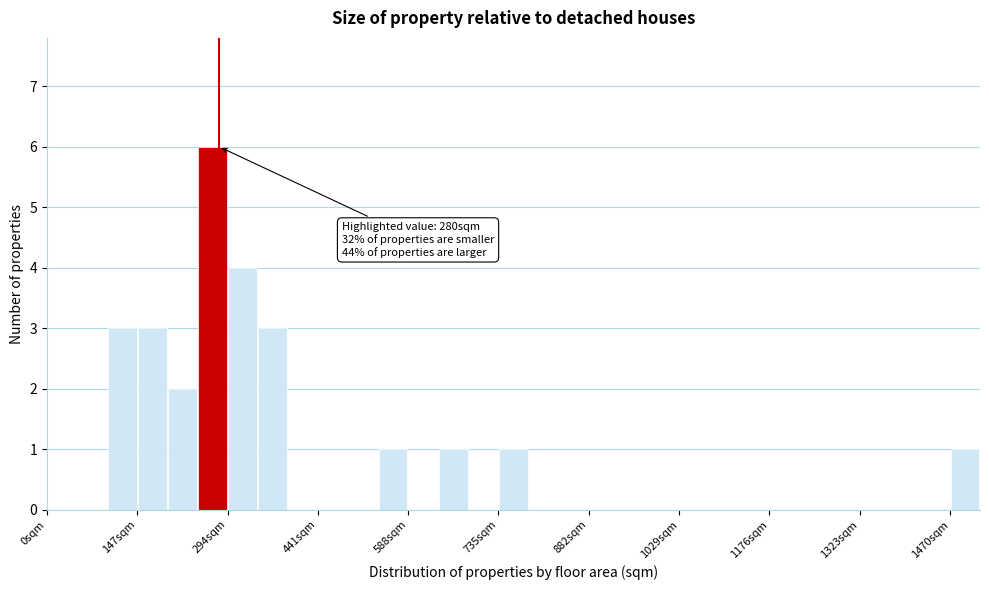

Around what value on the x-axis is the tallest bar? Give the approximate position of its centre, as read against the axis.

260